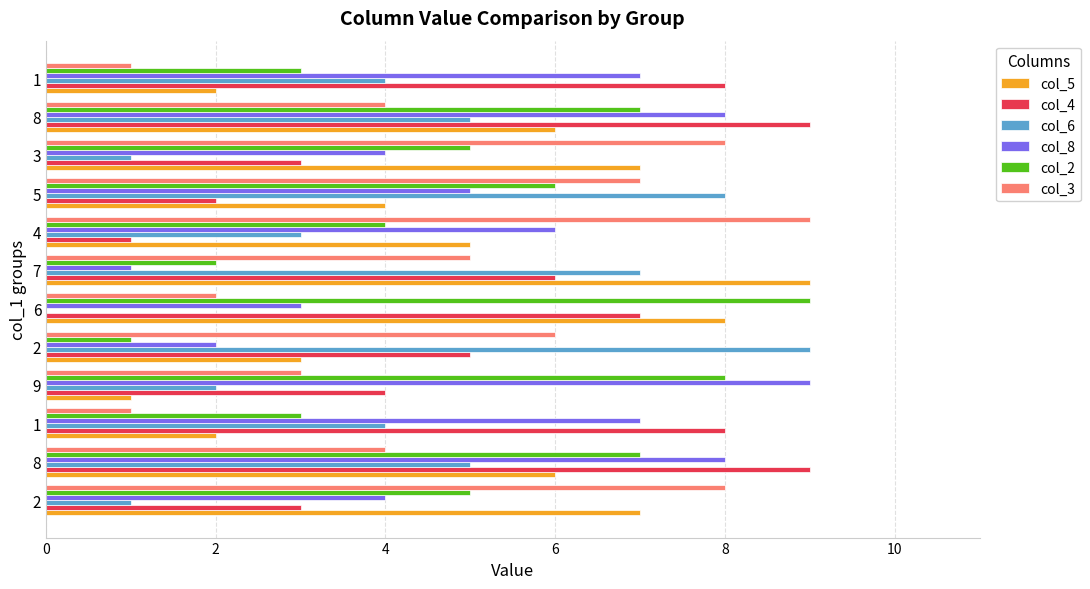

What are all the series names shown in the legend?

col_5, col_4, col_6, col_8, col_2, col_3